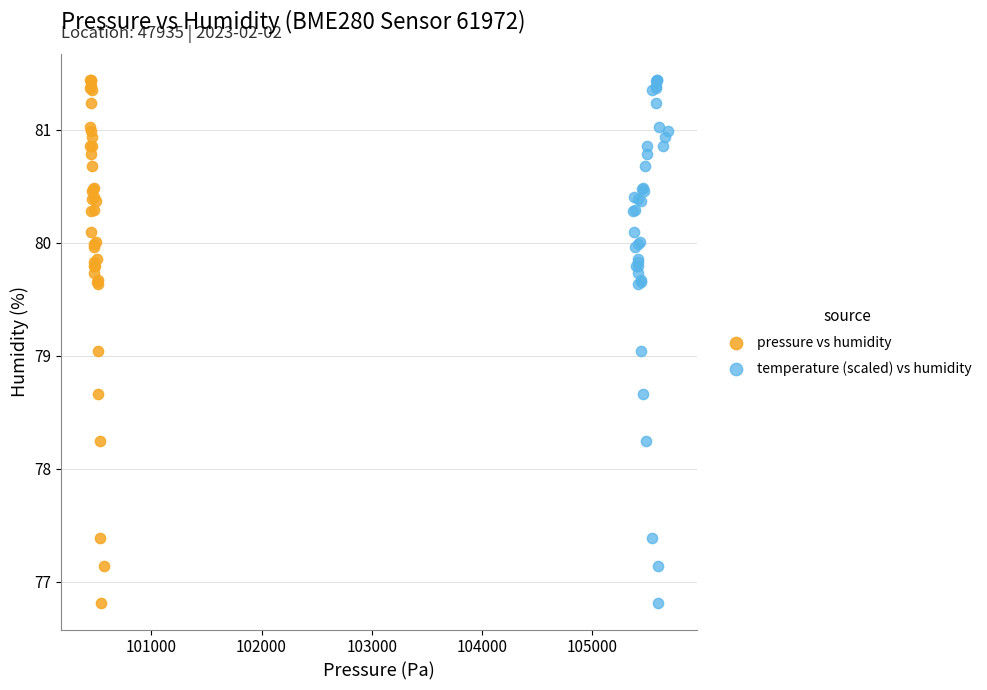

What are all the series names shown in the legend?

pressure vs humidity, temperature (scaled) vs humidity